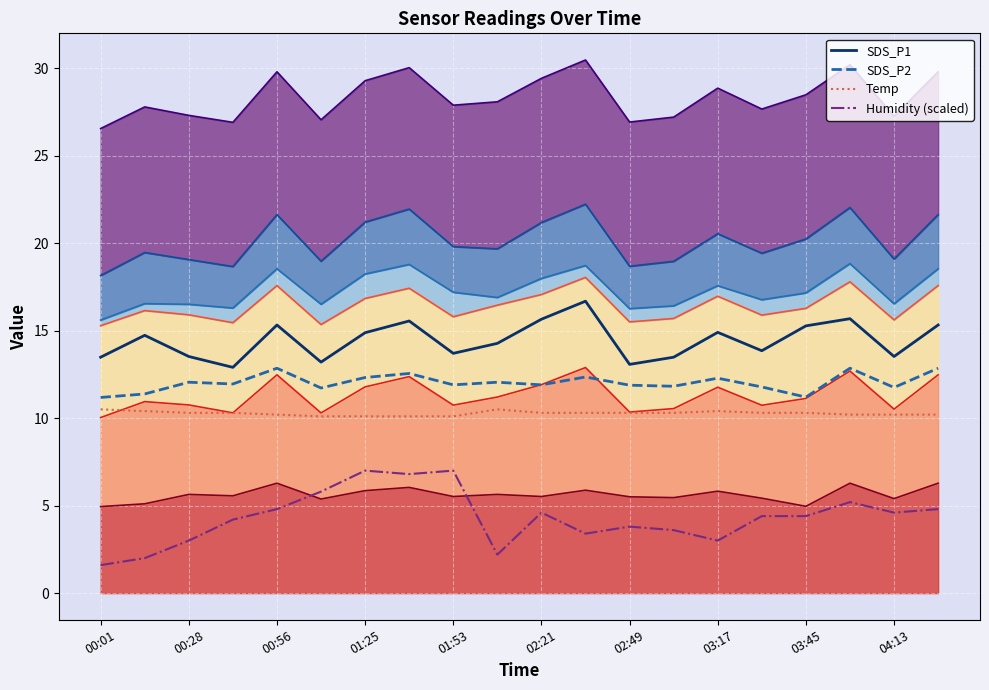

How many categories are shown in the chart?

20